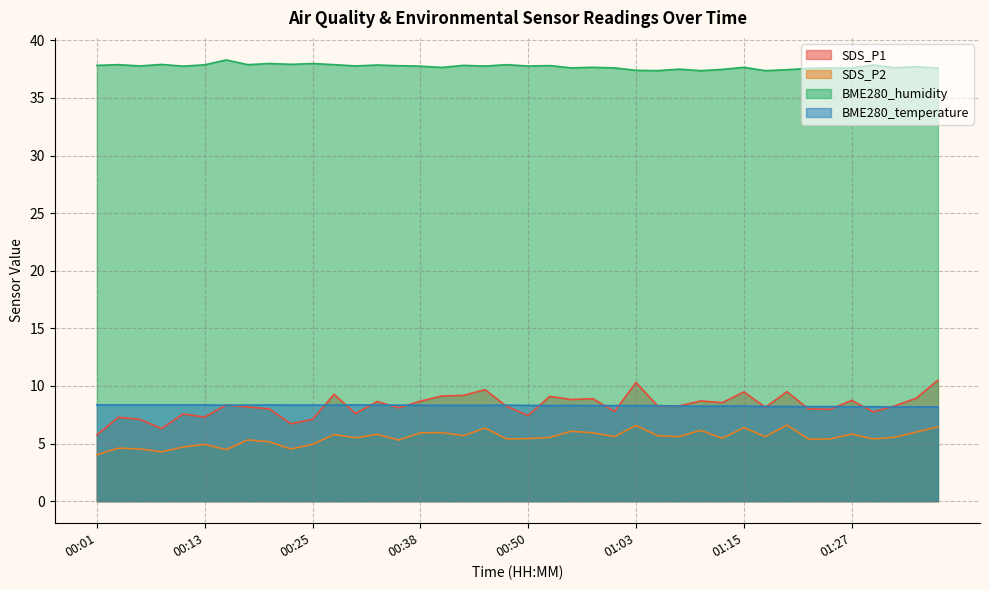

Which series changed the most between 00:21 and 00:55?

SDS_P2